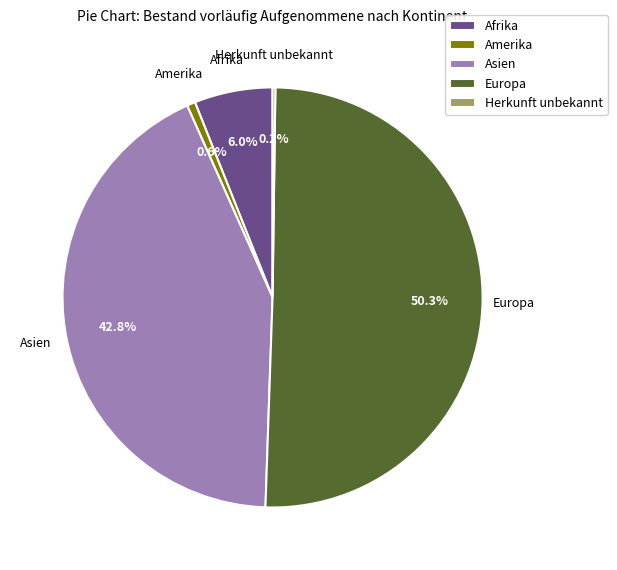

Which category has the biggest portion of the pie?

Europa